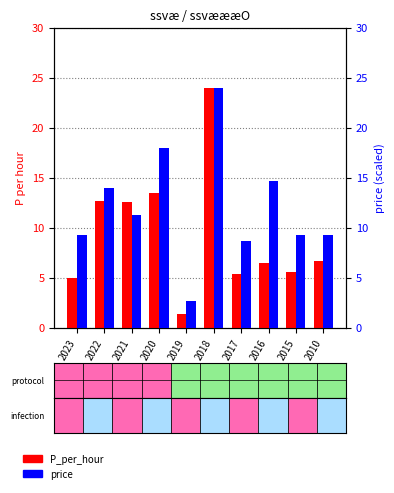

Which series has the largest total across all categories?

price